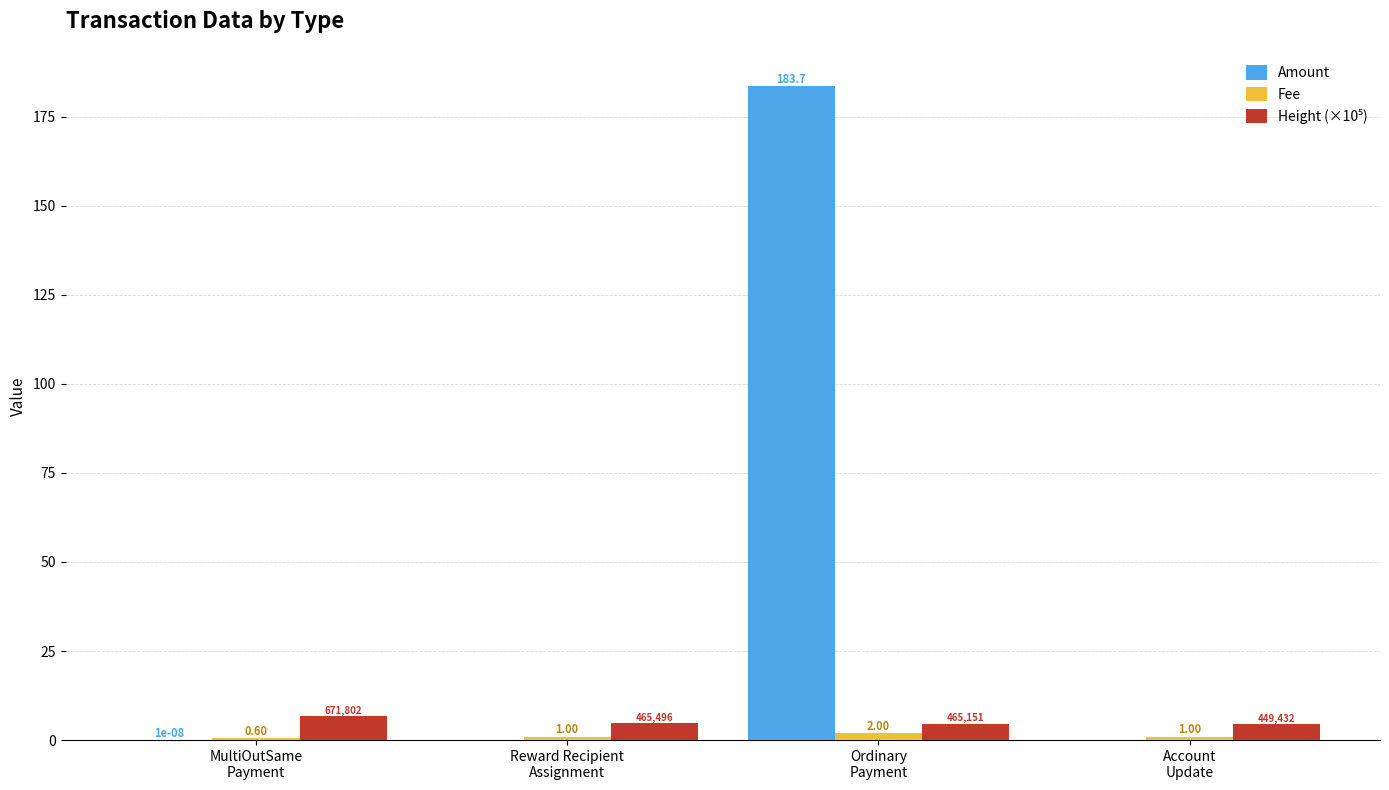

Which series has the largest total across all categories?

Amount